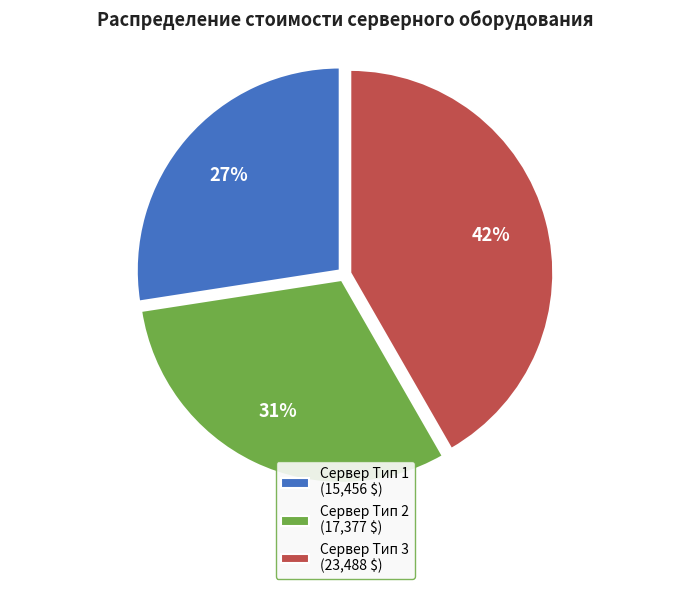

How many segments does this pie chart have?

3